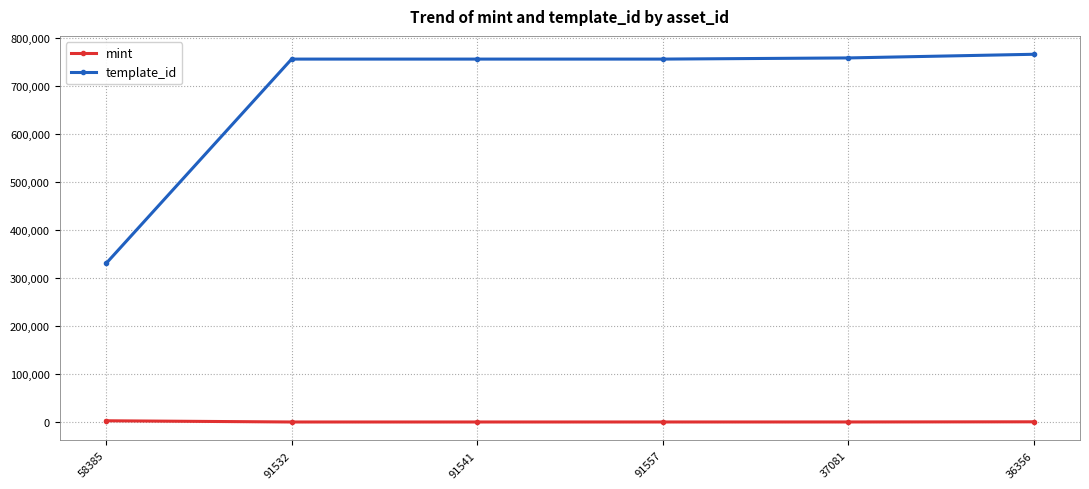

What is the average value of the template_id series?

686884